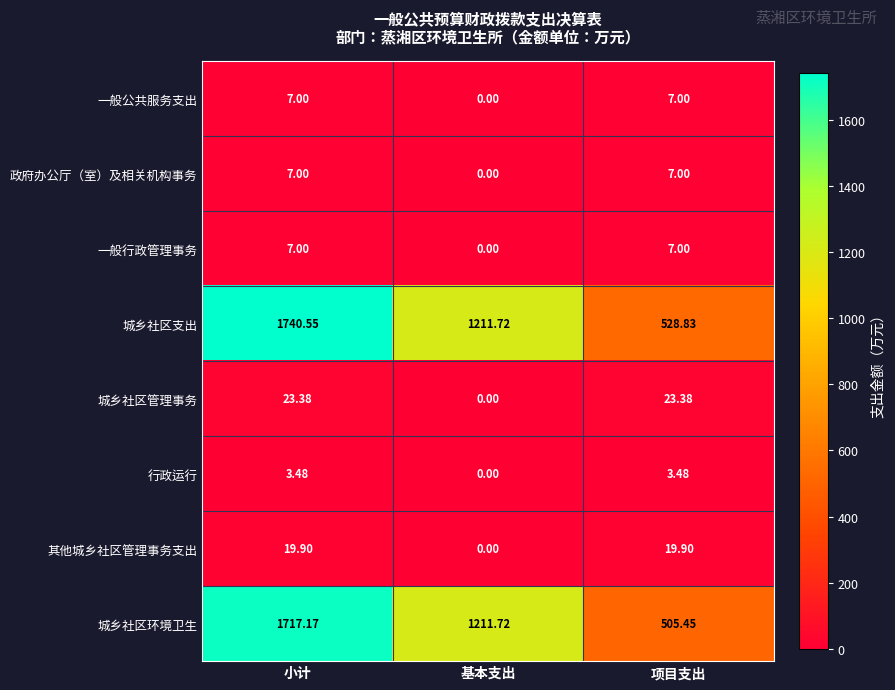

Between 基本支出 and 项目支出, which series saw the biggest shift?

城乡社区环境卫生